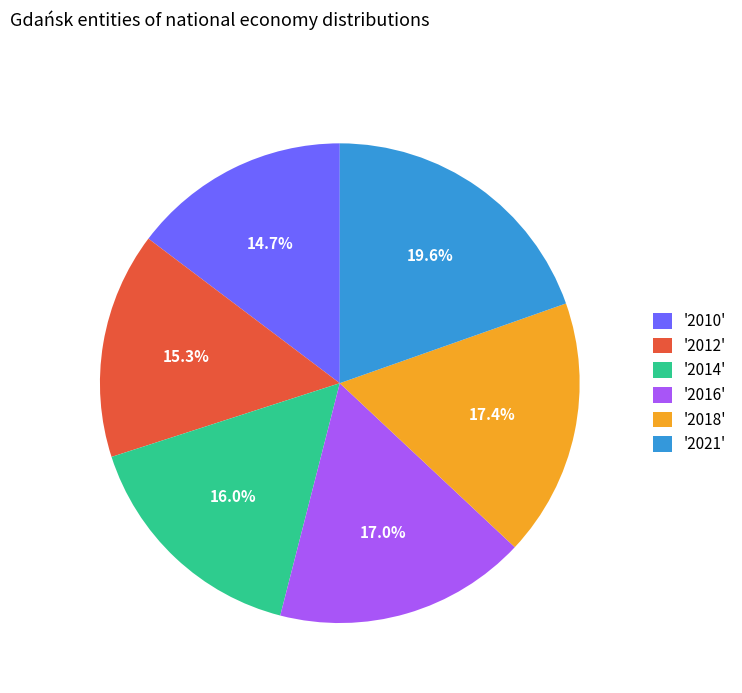

Between '2010' and '2021', which is larger?

'2021'